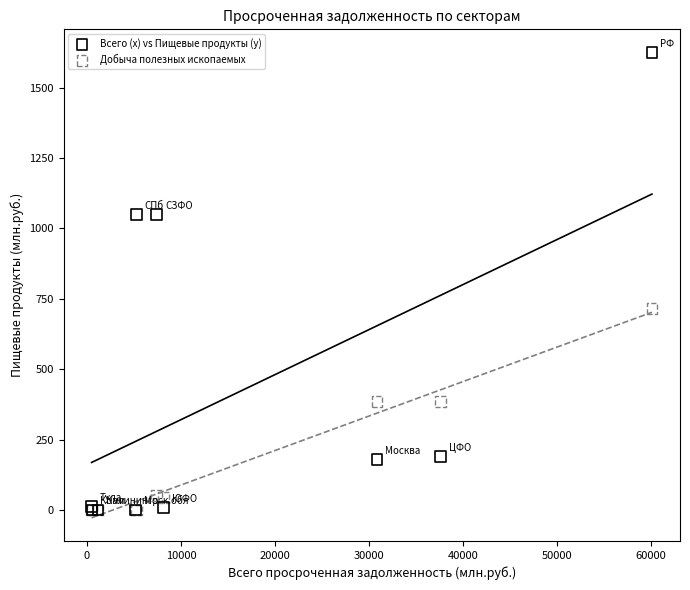

In the Всего (x) vs Пищевые продукты (y) series, what Y value is closest to 812?

1049